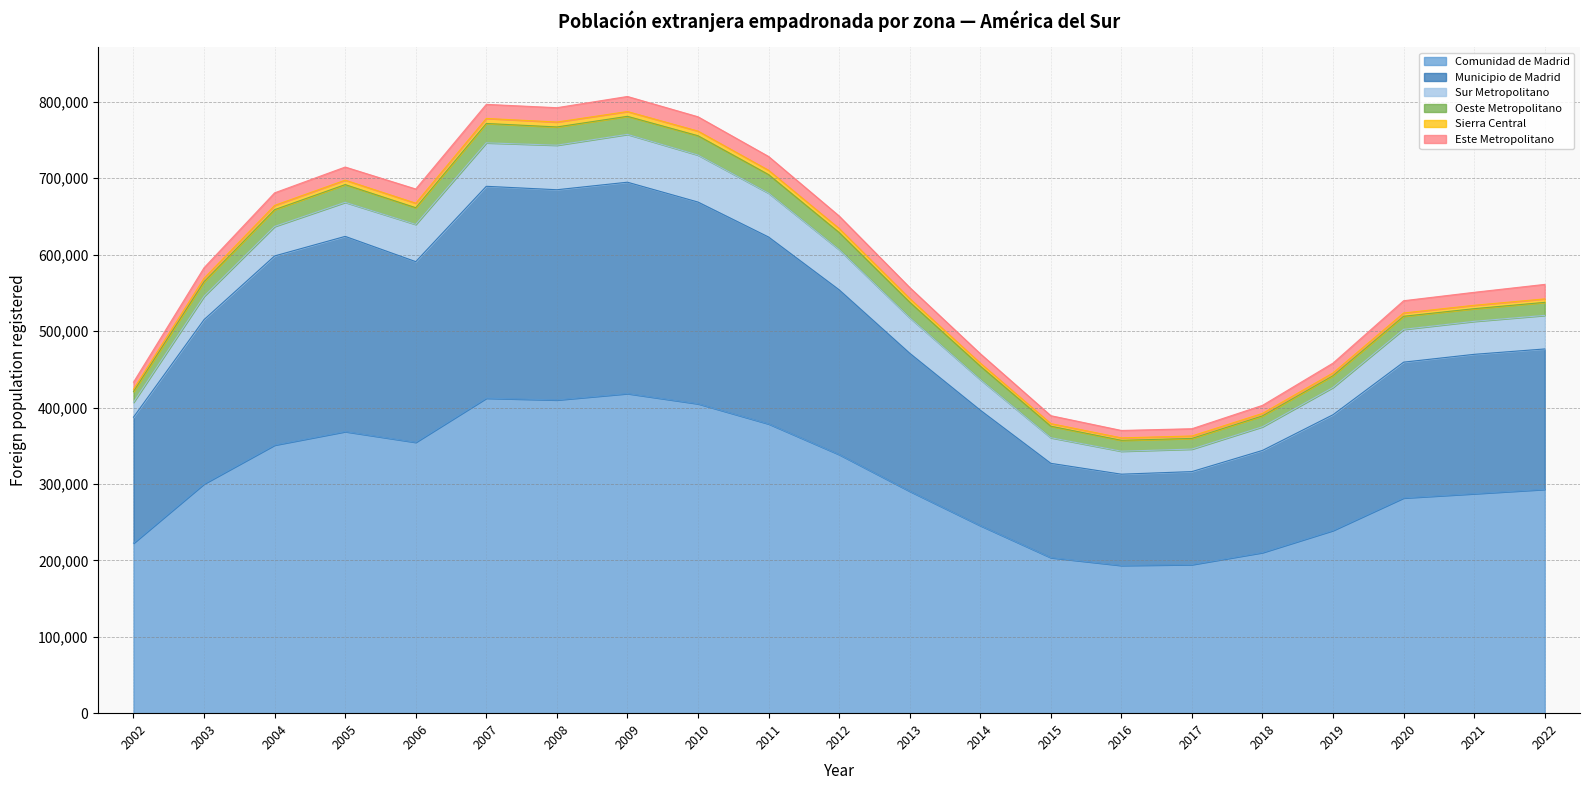

What is the maximum value for Comunidad de Madrid?

418250